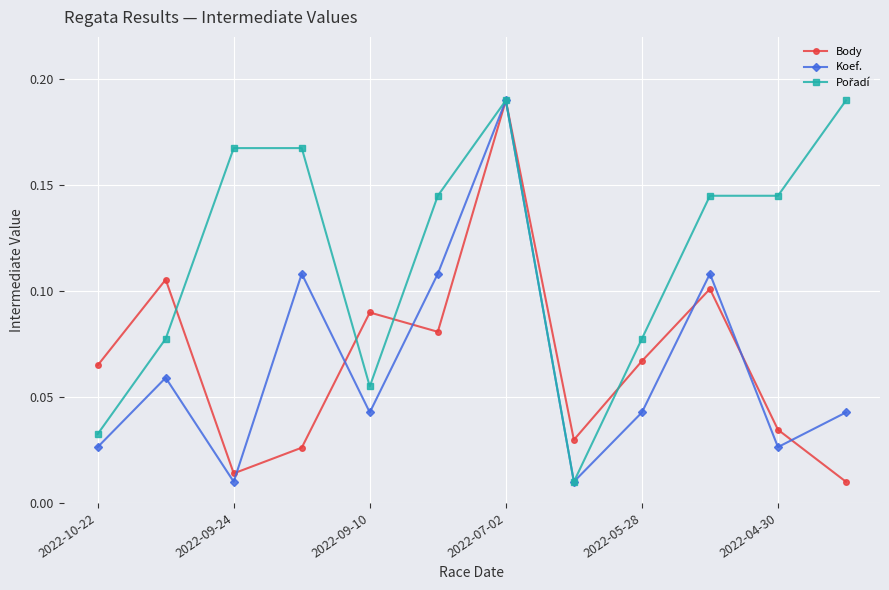

In Body, how many points are higher than both neighbors (excluding endpoints)?

4